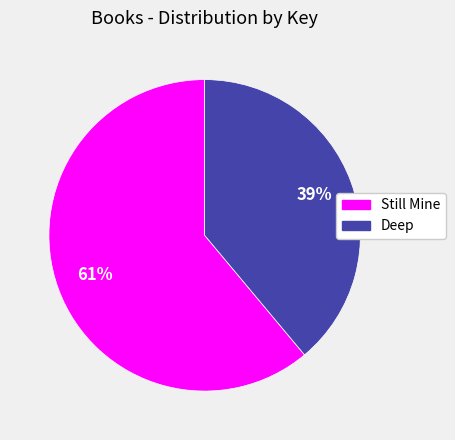

To the nearest percent, what percentage of the pie is Deep?

39%